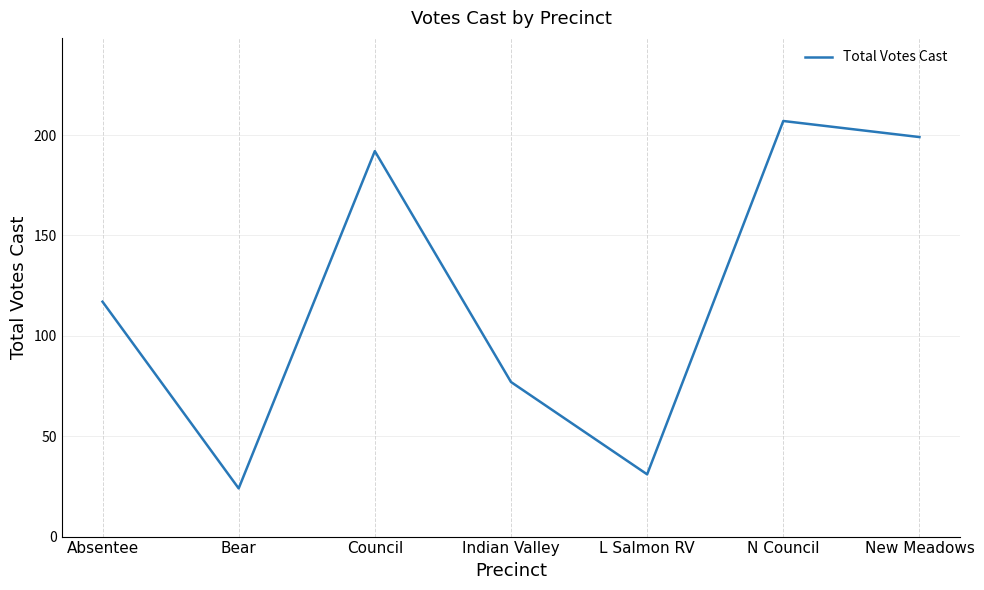

How many interior local valleys (lower than both neighbors) does the data have?

2